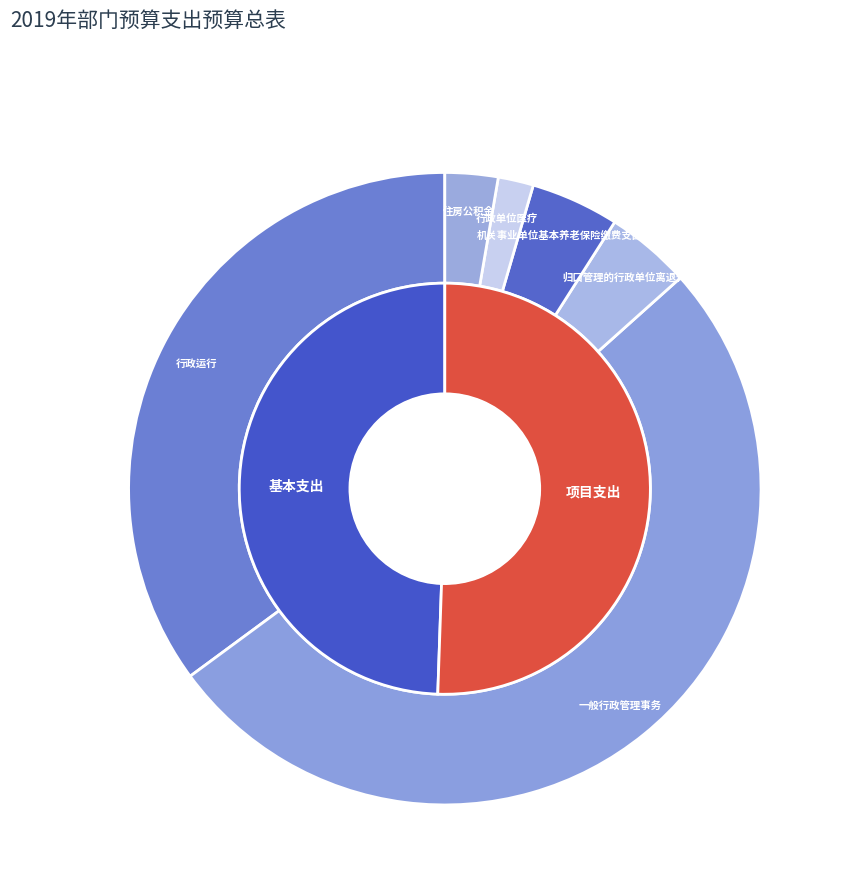

What is the change in value from 归口管理的行政单位离退休 to 住房公积金?

-37381.9